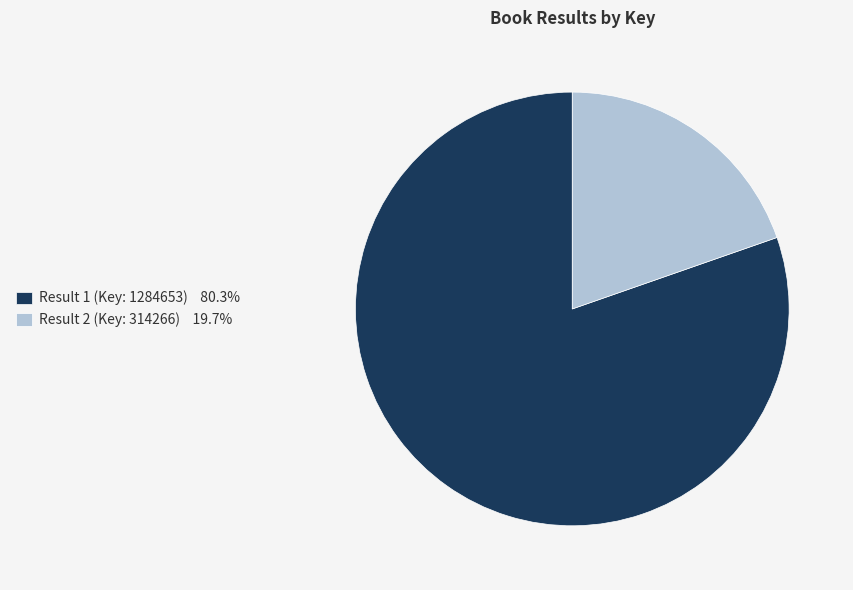

Combined, do Result 2 (Key: 314266) and Result 1 (Key: 1284653) account for over 50%?

Yes